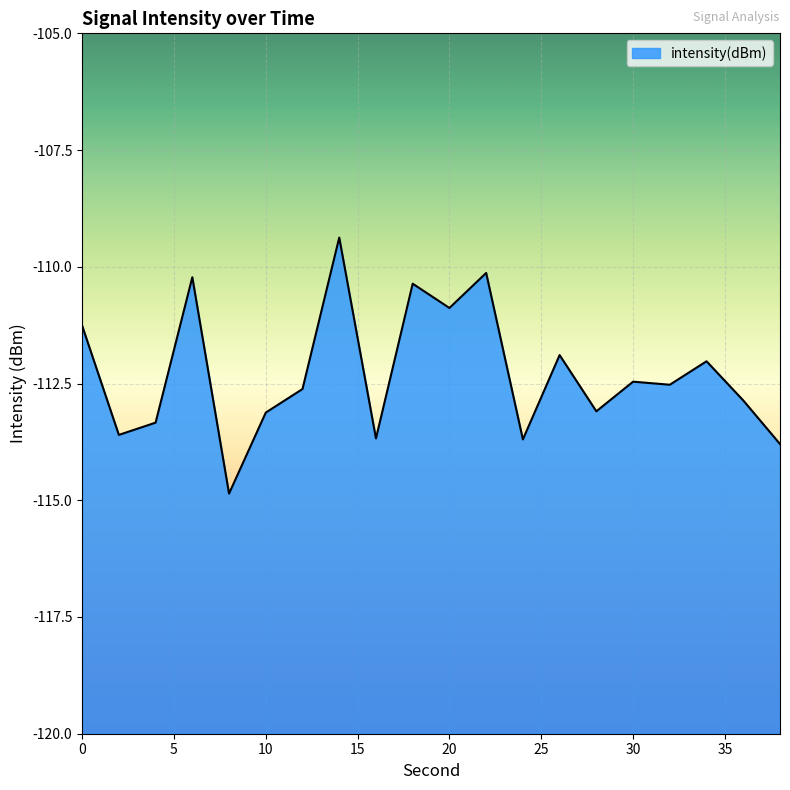

Which has a higher value, 8 or 4?

4